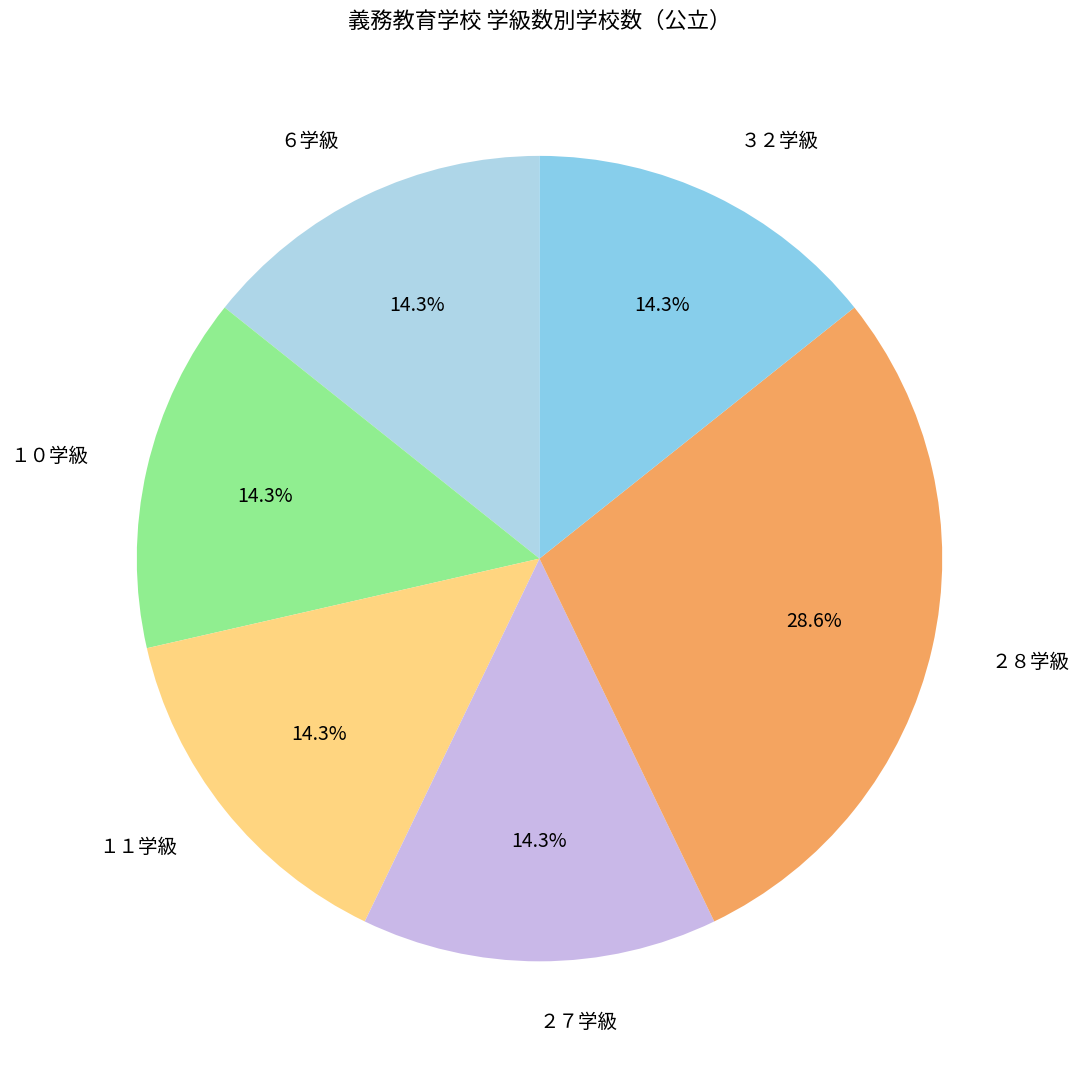

Does any single category account for the majority?

No